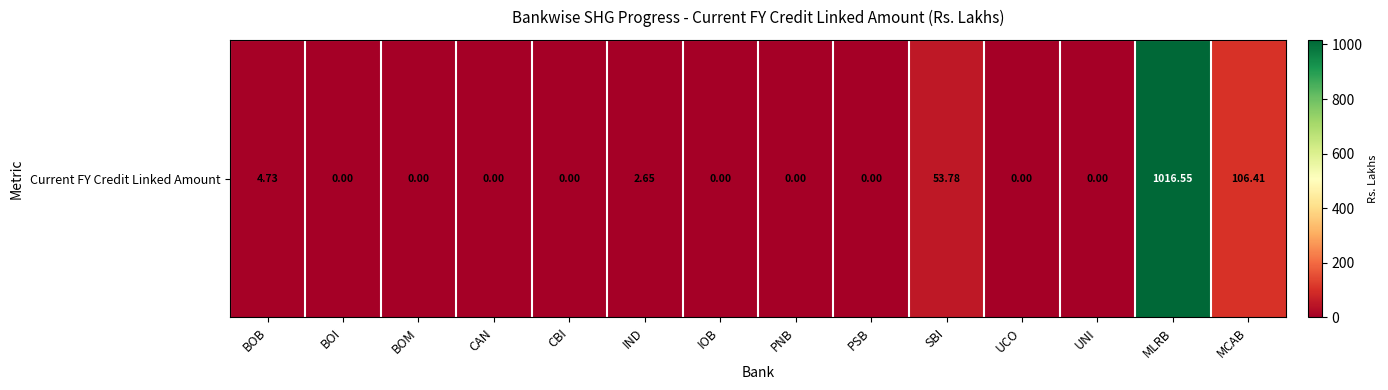

Rank the categories by value from highest to lowest.

MLRB, MCAB, SBI, BOB, IND, BOI, BOM, CAN, CBI, IOB, PNB, PSB, UCO, UNI